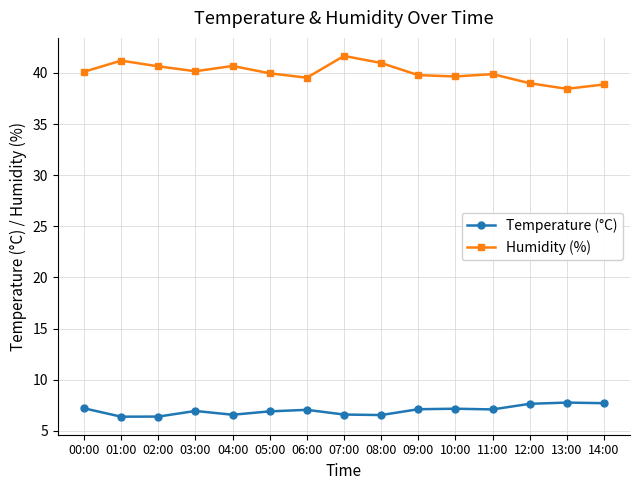

True or false: Humidity (%) and Temperature (°C) intersect in this chart.

False